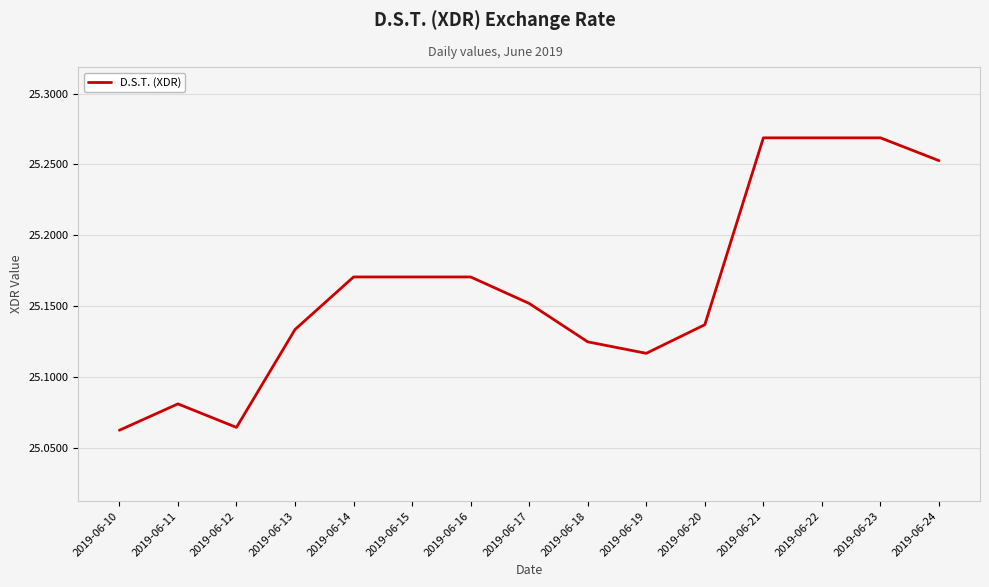

The chart shows a value of 5.3 at 2019-06-13. True or false?

False